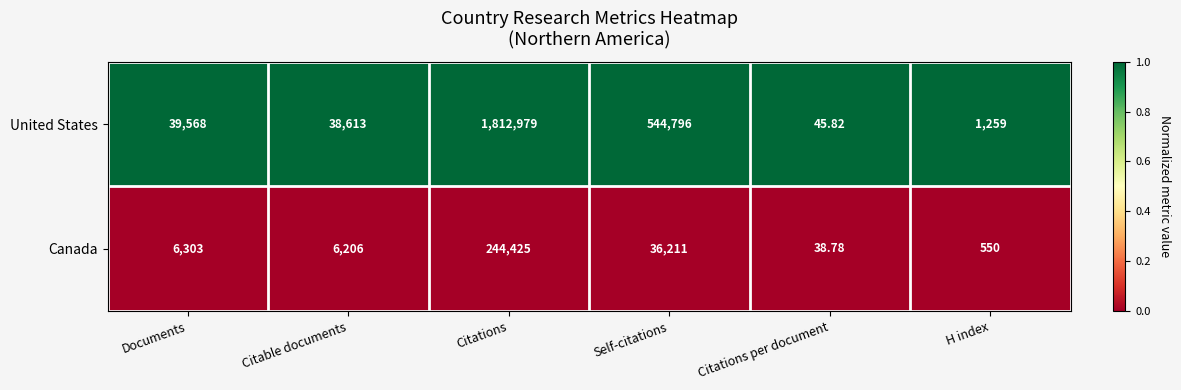

Where is United States nearest to the value 906512?

Self-citations